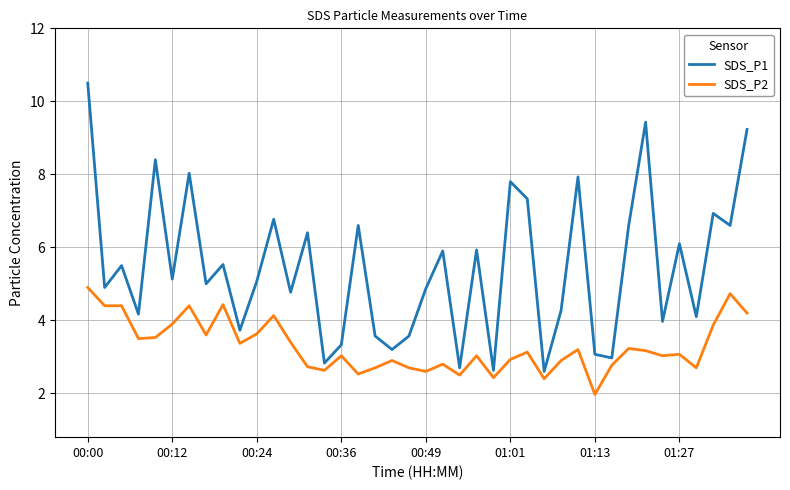

What is the smallest value displayed?

2.0